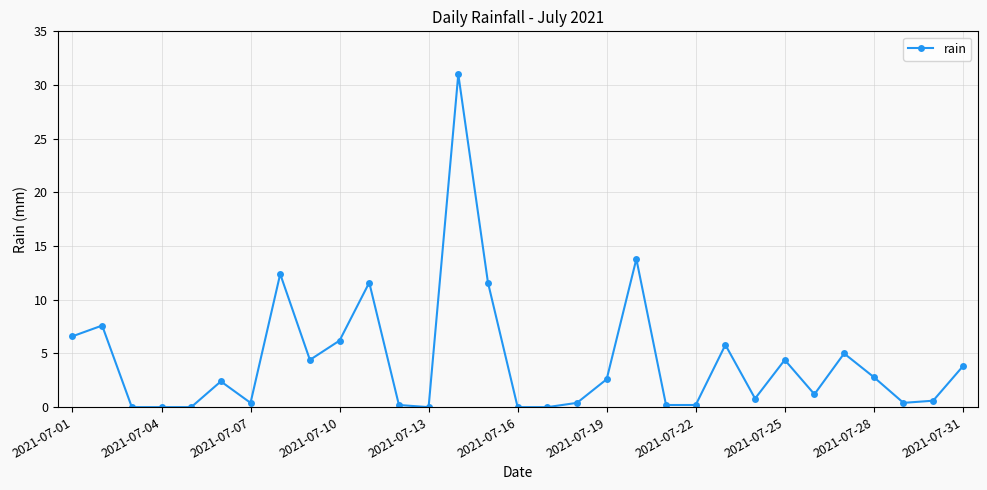

How many distinct data groups are displayed?

1